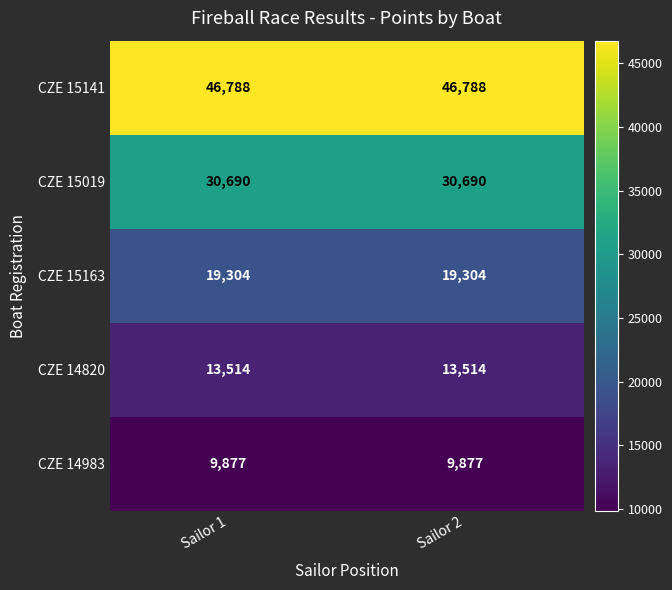

What is the lowest value of the CZE 15141 series?

46788